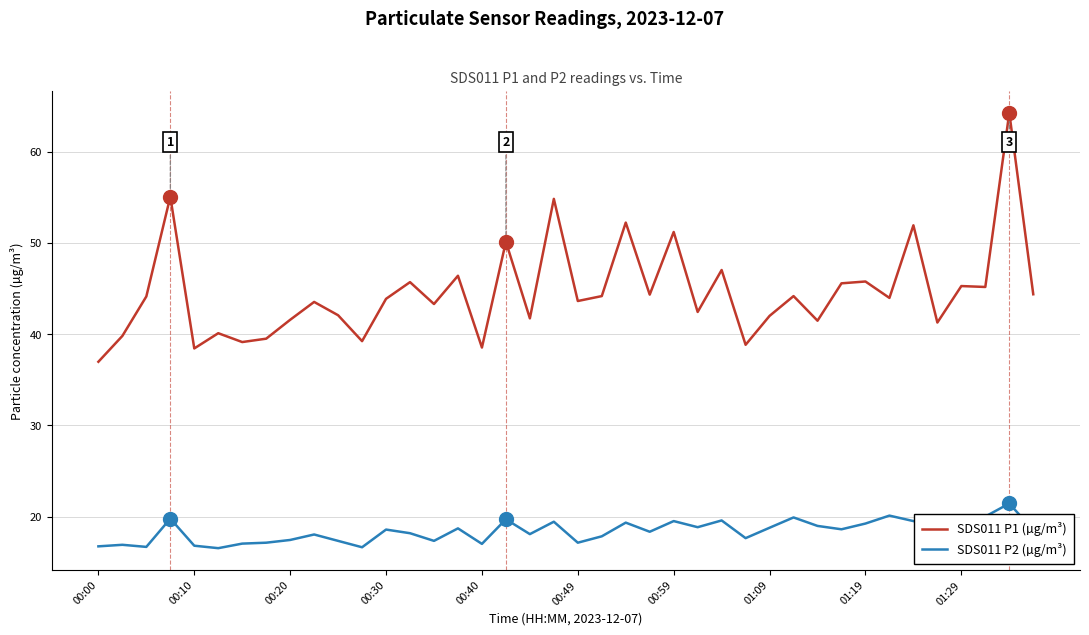

What is the highest value of the SDS011 P2 (µg/m³) series?

21.4